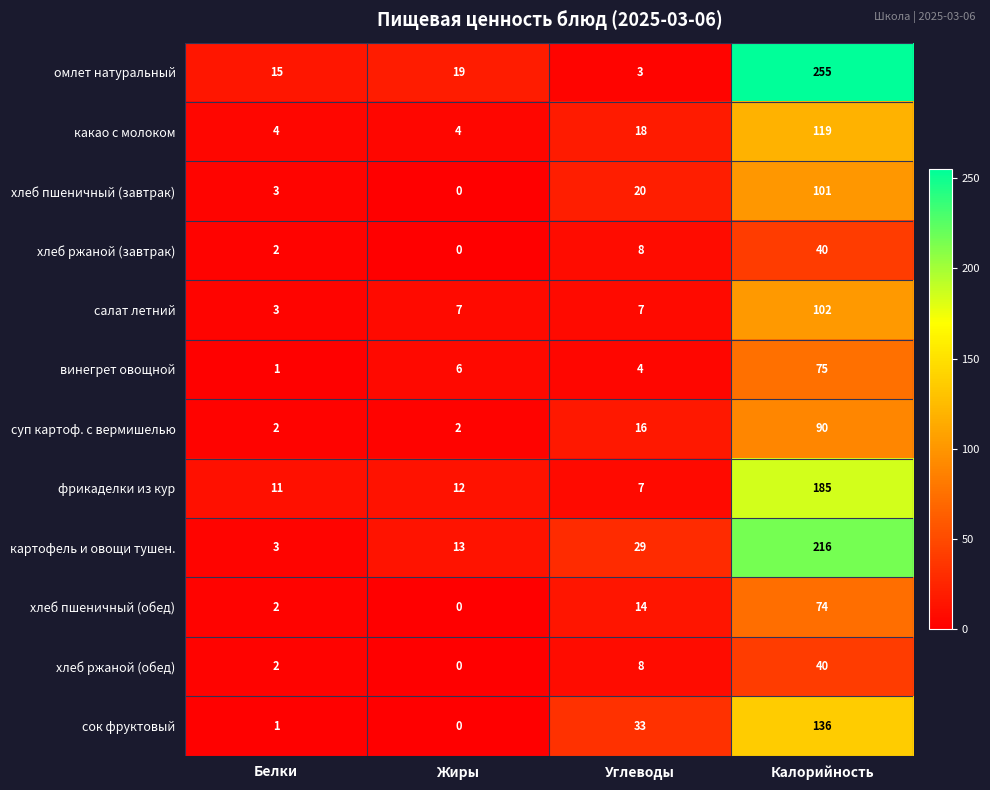

Count the number of categories in the chart.

4